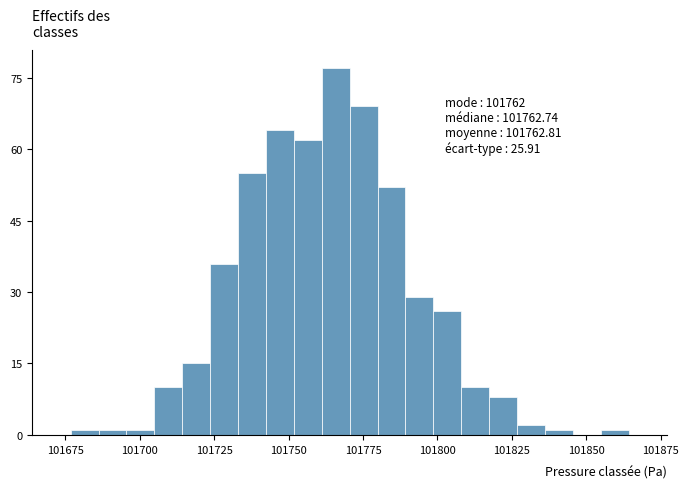

Read against the x-axis, roughly where is the centre of the tallest bar?

101765